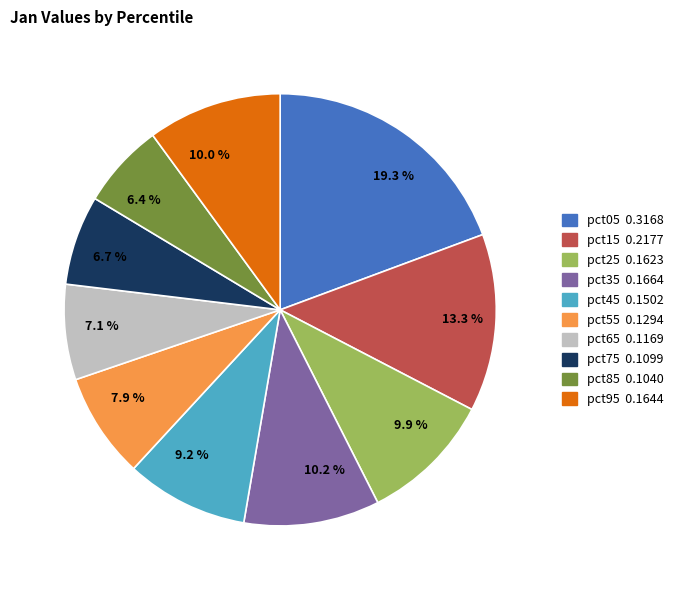

Which slice is the largest?

19.3 %